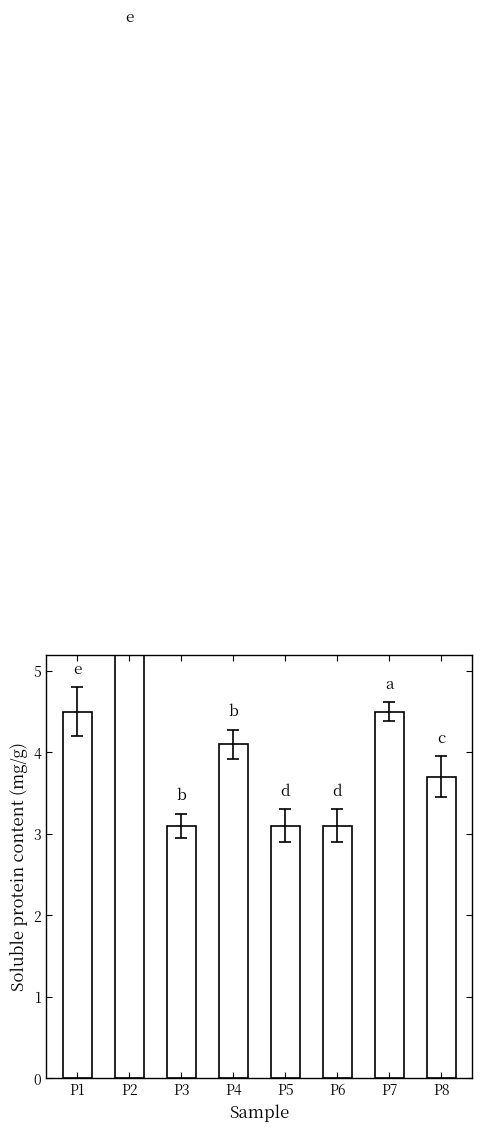

What value does the data have at P7?

4.5